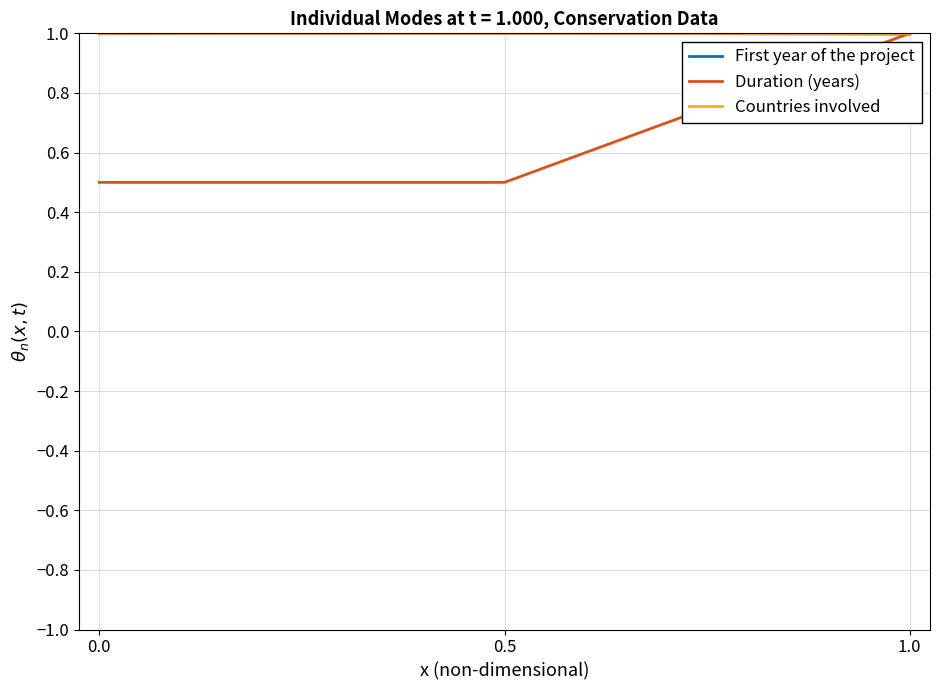

Between 0.0 and 1.0, which series saw the biggest shift?

Duration (years)